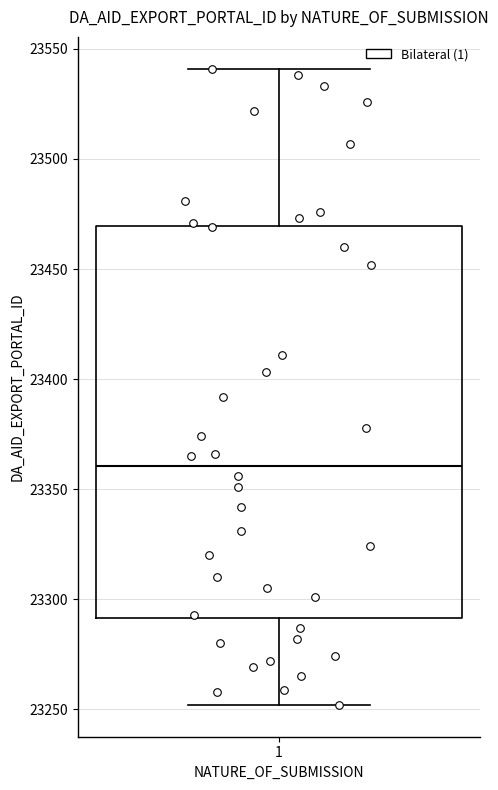

Transcribe this box plot: give where the median line is, the range the box spans, and where the two whiskers end, as read against the y-axis. The values are not printed on the chart, so give them approximately, as read against the axis.

median 23360, box 23290 to 23470, whiskers 23250 to 23540